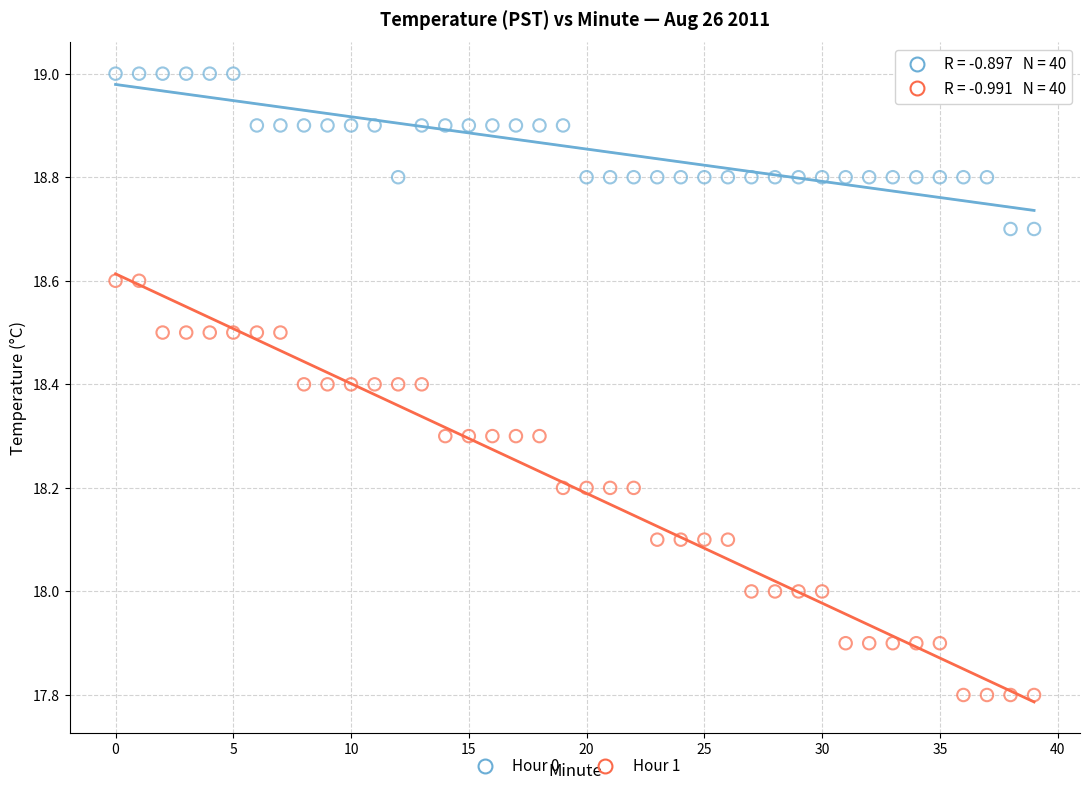

What are all the series names shown in the legend?

Hour 0, Hour 1